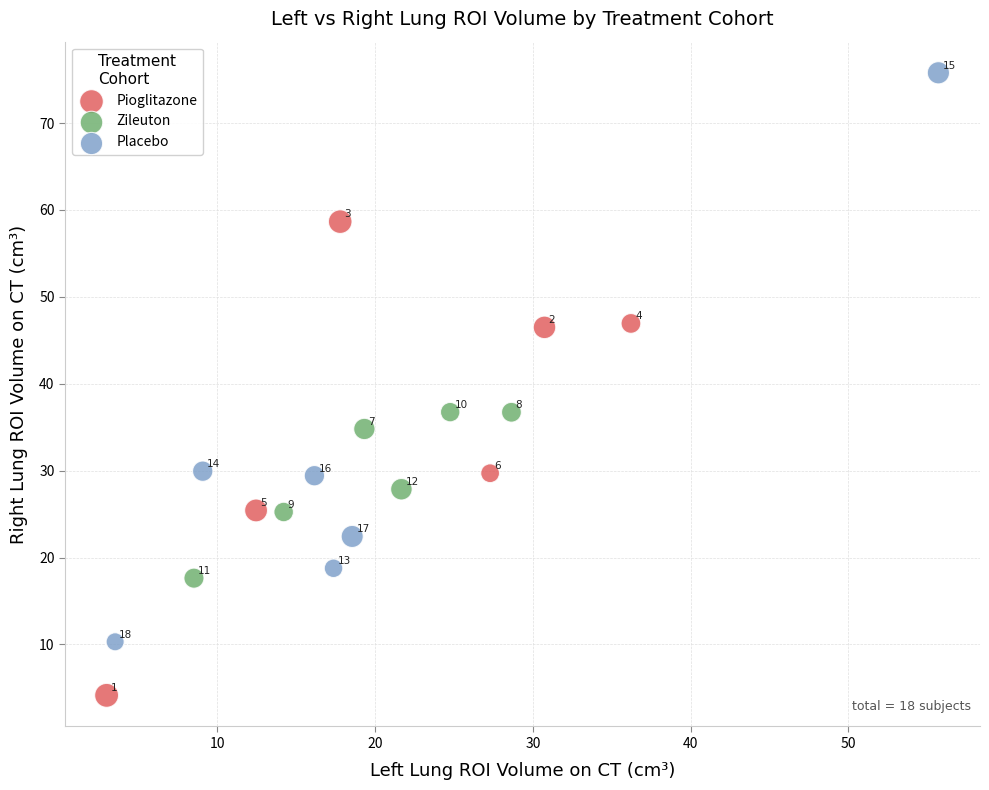

Which series reaches the maximum Y coordinate?

Placebo